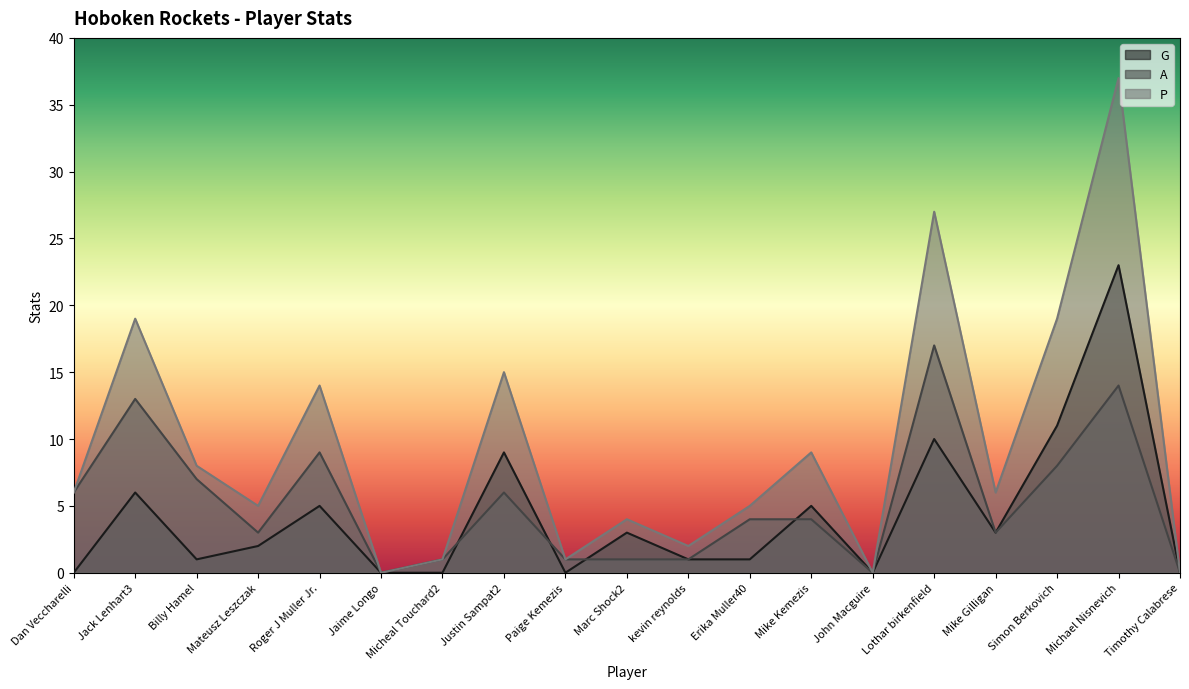

What is the average value of the A series?

5